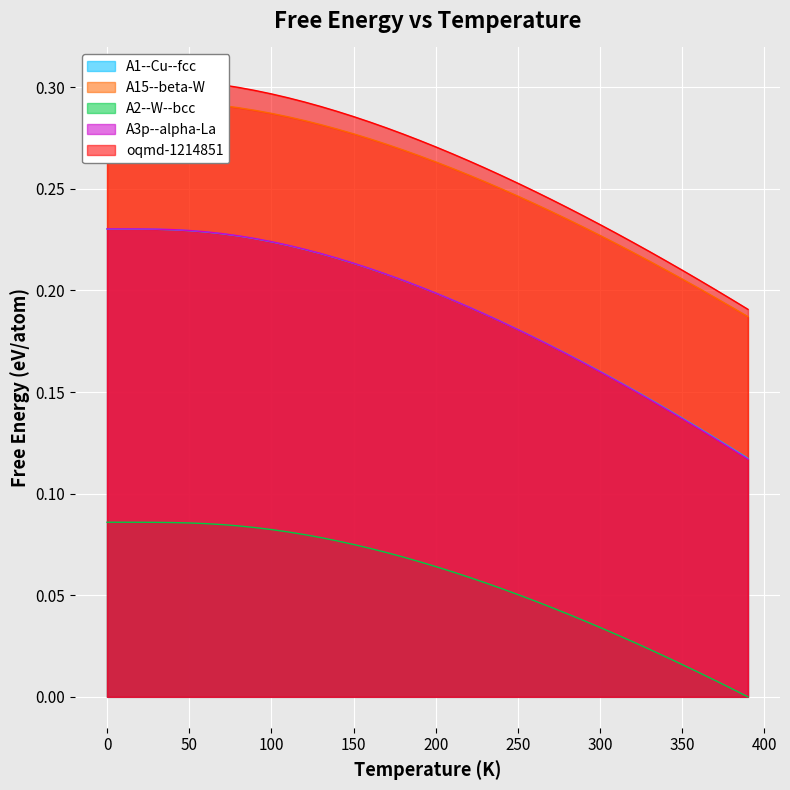

Which category has the highest value in the A3p--alpha-La series?

10